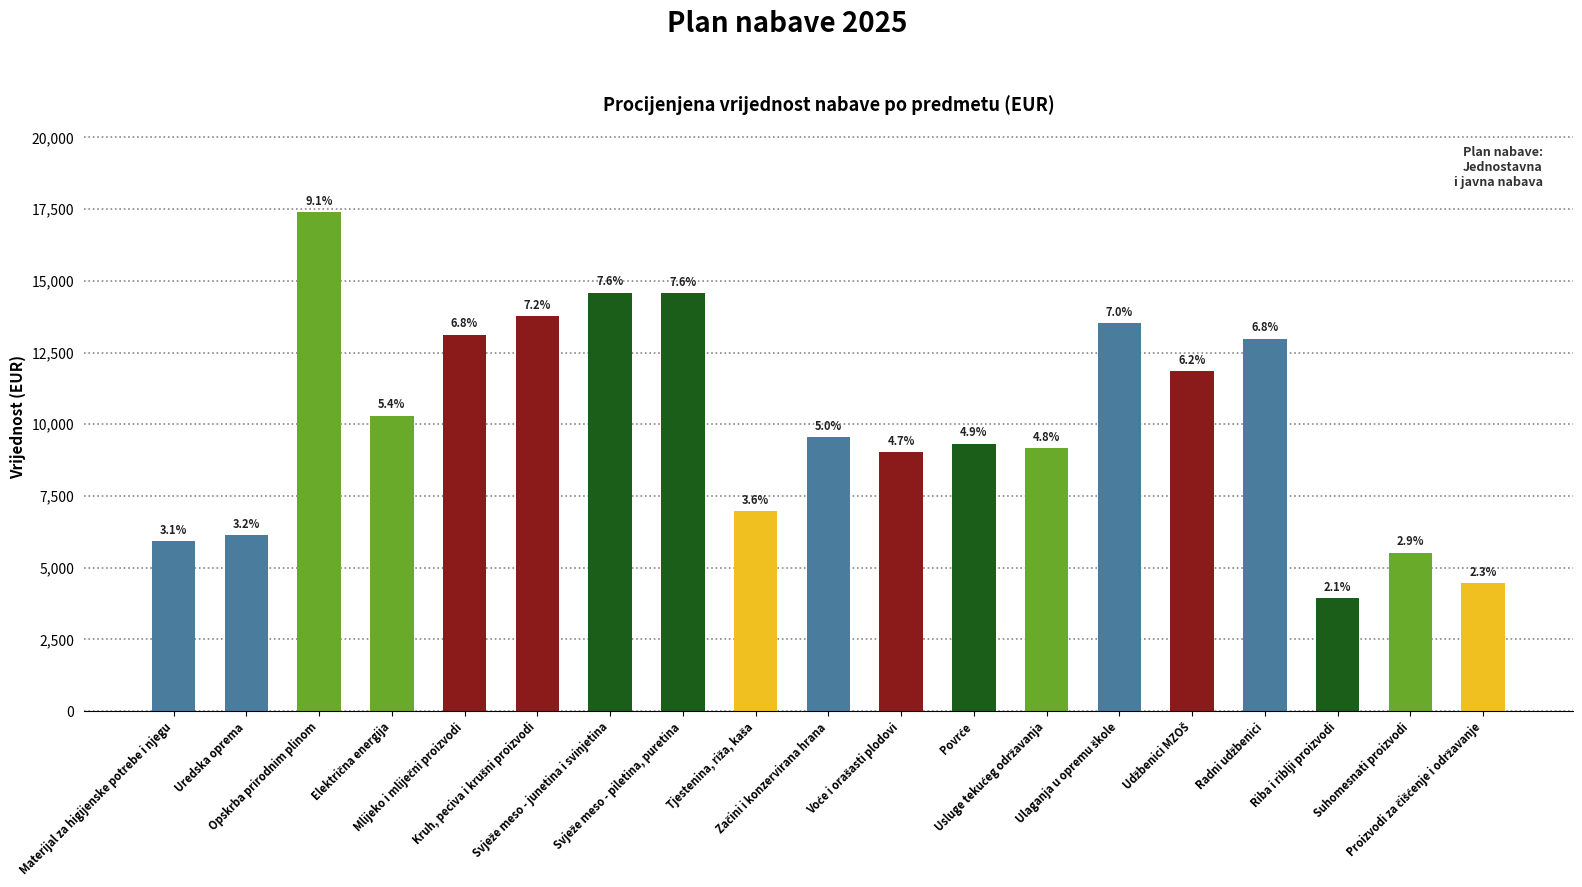

True or false: the data shows 4394.9 at Povrće.

False